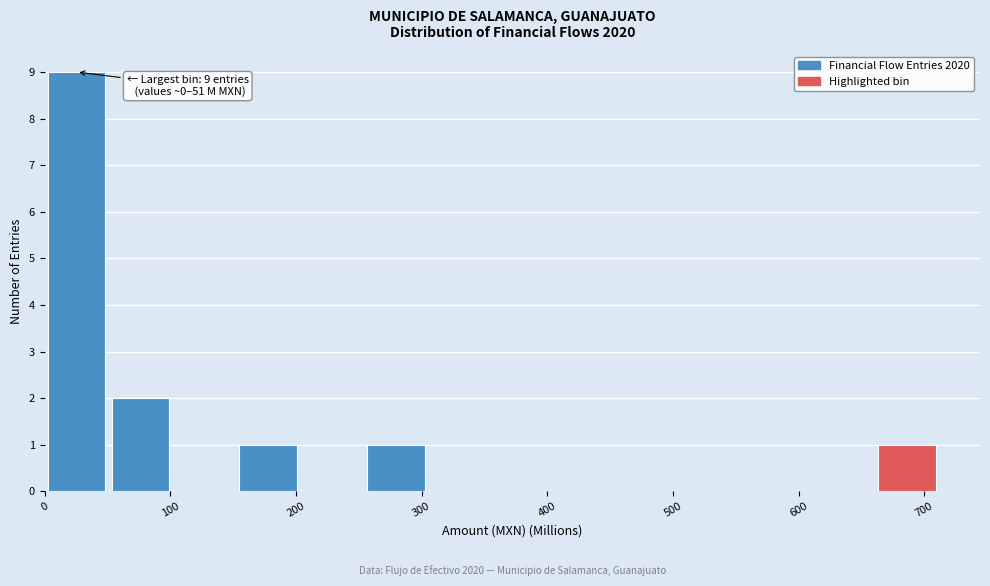

Over which range of the x-axis is the bar tallest?

0 to 50